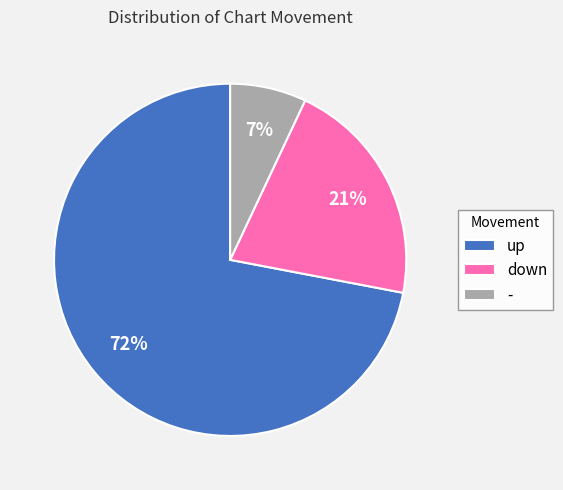

The down slice represents 21% of the pie. True or false?

True